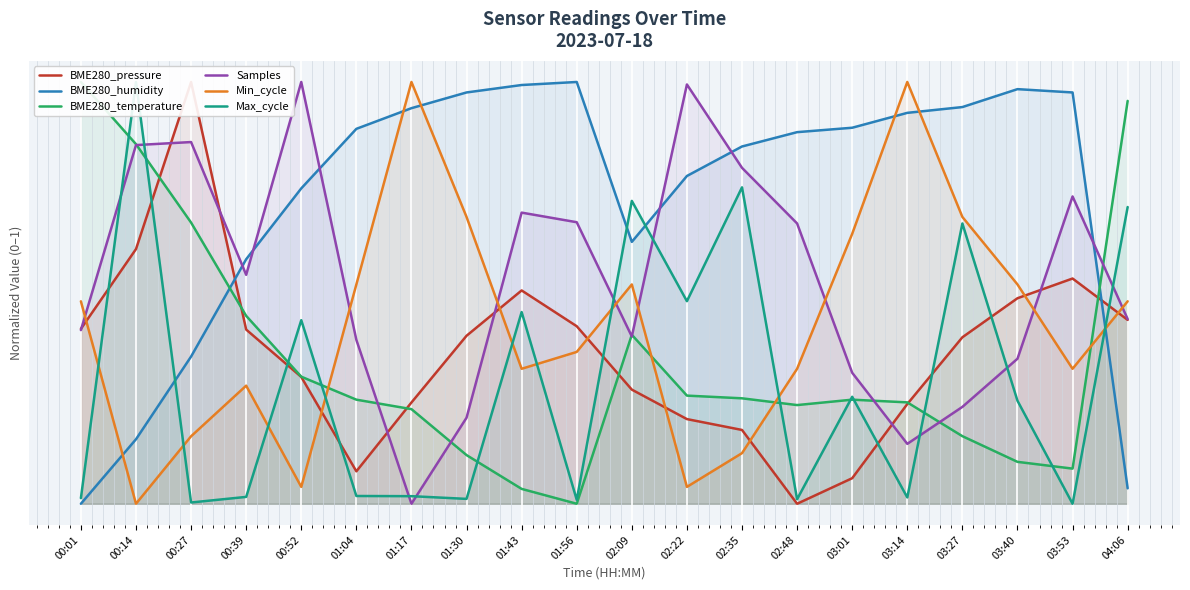

Is the value of Samples at 00:14 greater than the value of Min_cycle at 00:01?

Yes